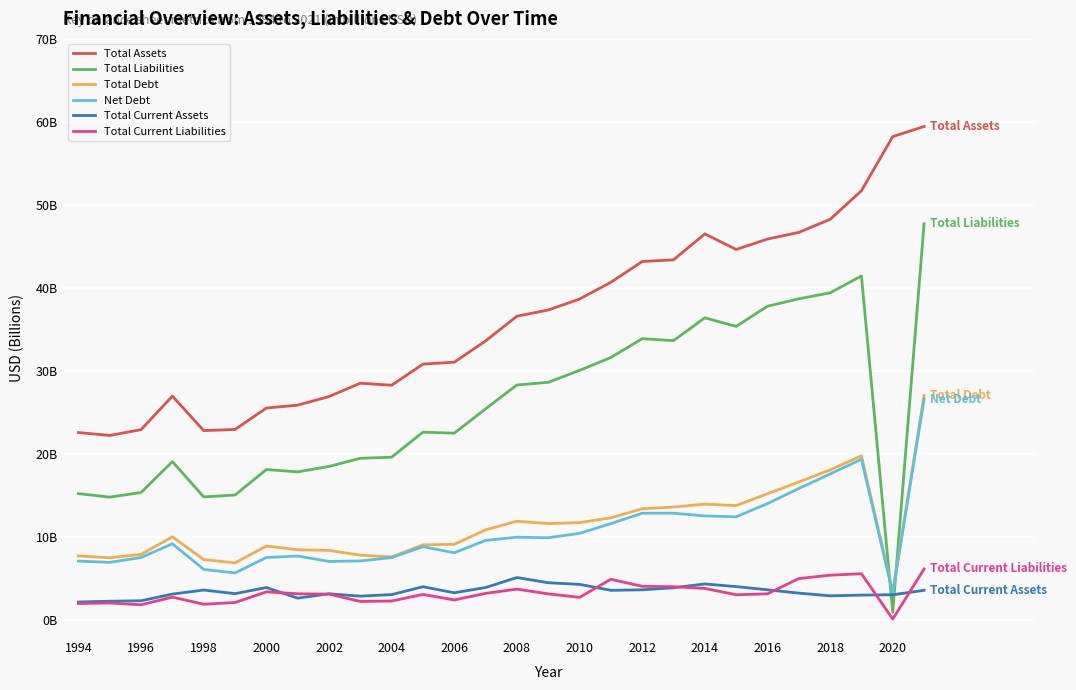

What are all the series names shown in the legend?

Total Assets, Total Liabilities, Total Debt, Net Debt, Total Current Assets, Total Current Liabilities